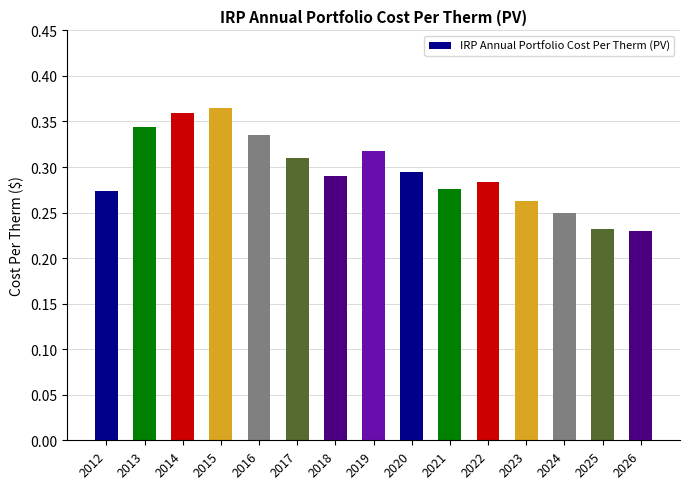

Are the bars grouped side by side (vs. stacked)?

No